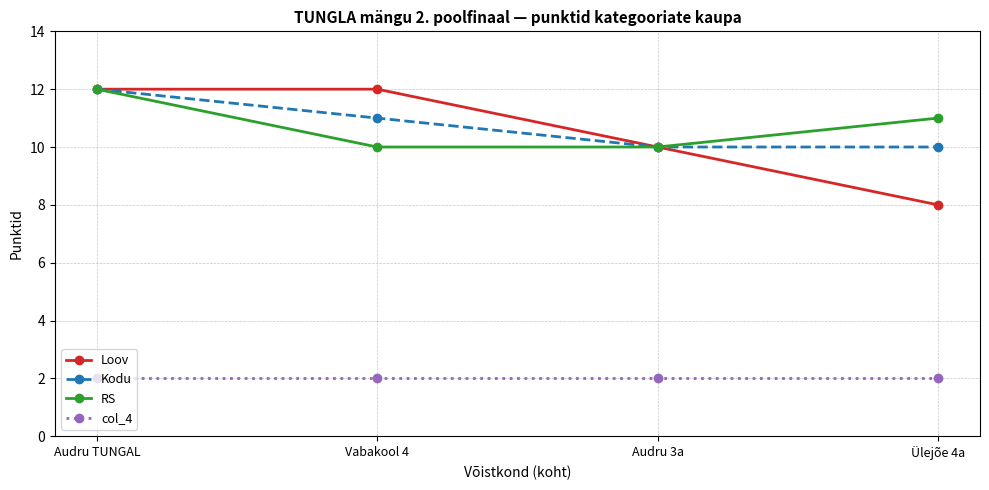

Reading left to right, what are all the values shown in this chart?

Loov: 12	12	10	8
Kodu: 12	11	10	10
RS: 12	10	10	11
col_4: 2	2	2	2